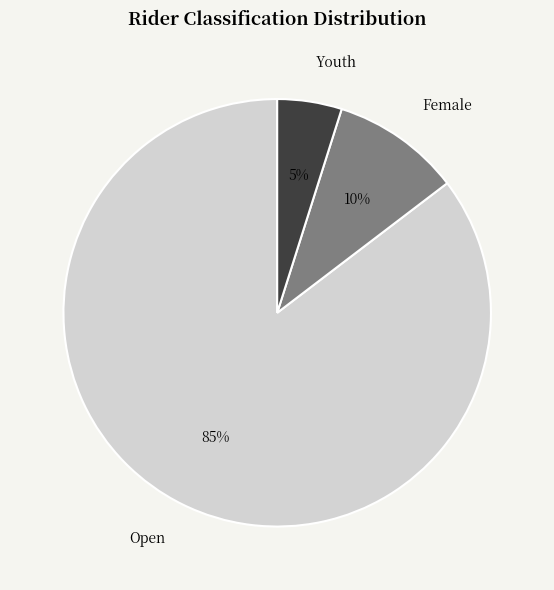

Is the sum of Youth and Female greater than half?

No